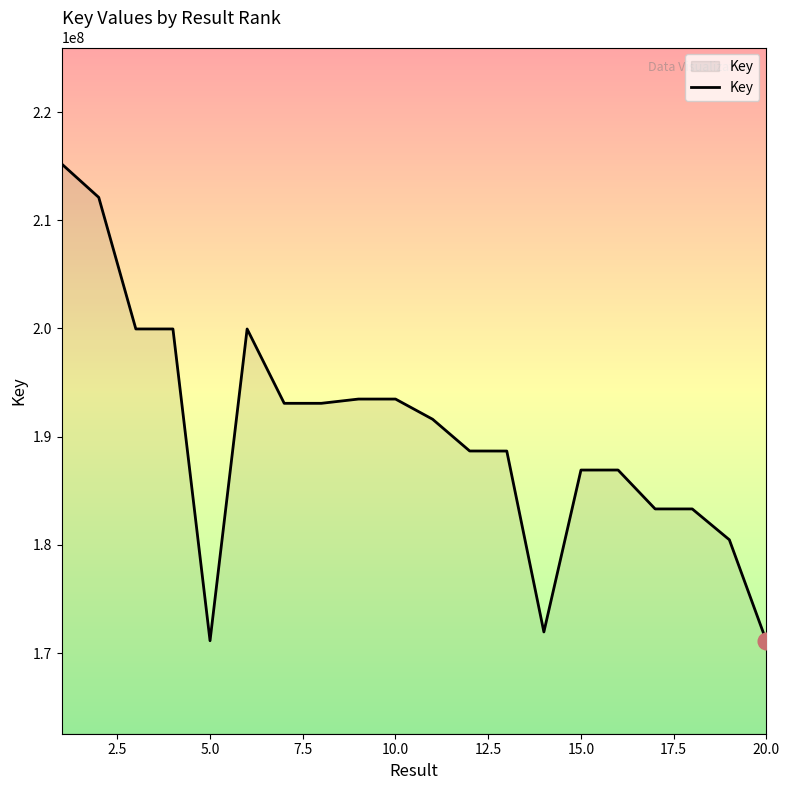

What is the maximum value shown in the chart?

215210288